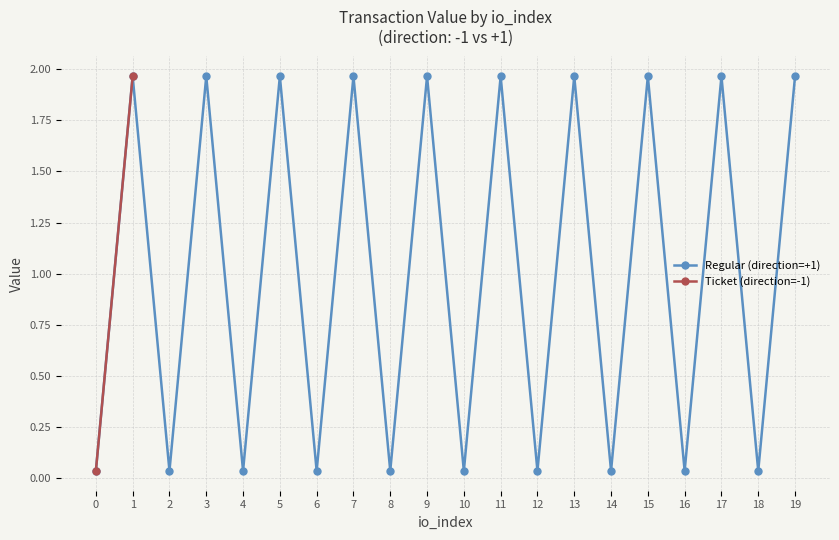

Is it true that Regular (direction=+1) equals 0.5 at 13?

False